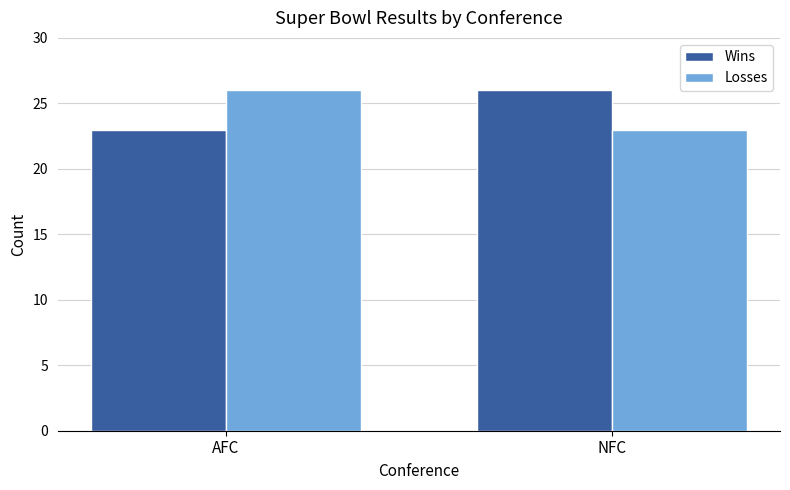

Rank the categories by Wins value from highest to lowest.

NFC, AFC